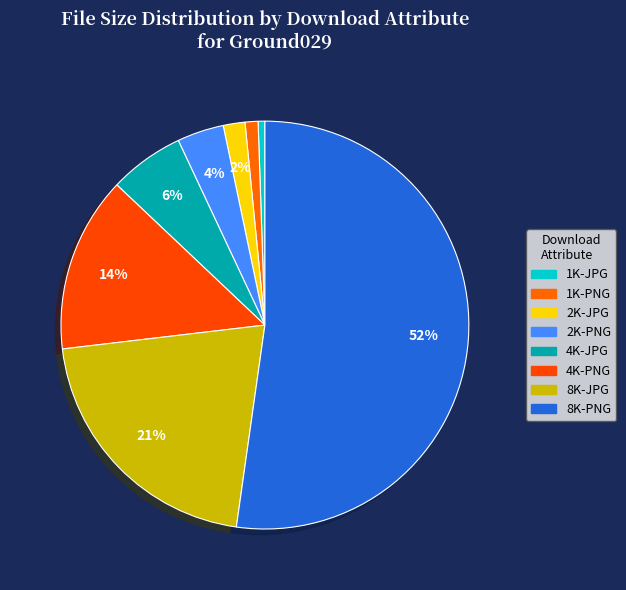

To the nearest percent, what is the difference between the 2K-PNG and 4K-JPG slice percentages?

2%